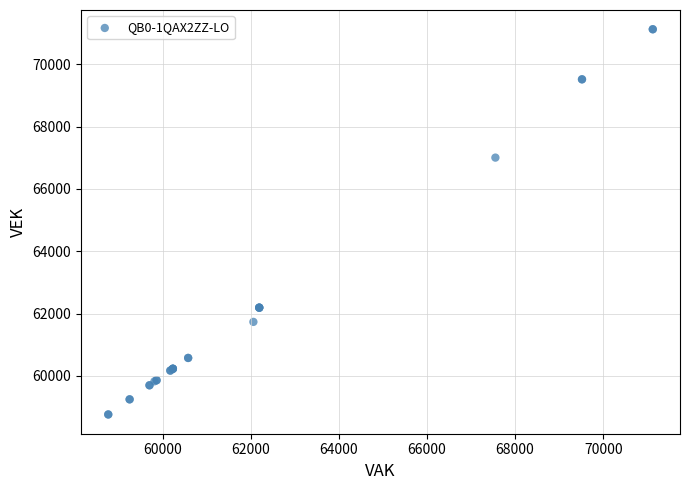

What Y value in the scatter plot is closest to 64944?

67006